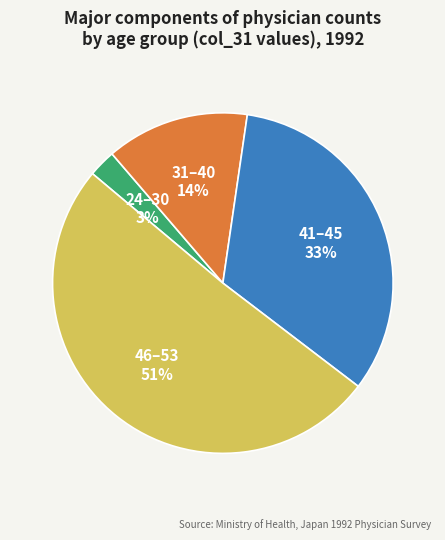

Rank the categories by value from highest to lowest.

46–53, 41–45, 31–40, 24–30